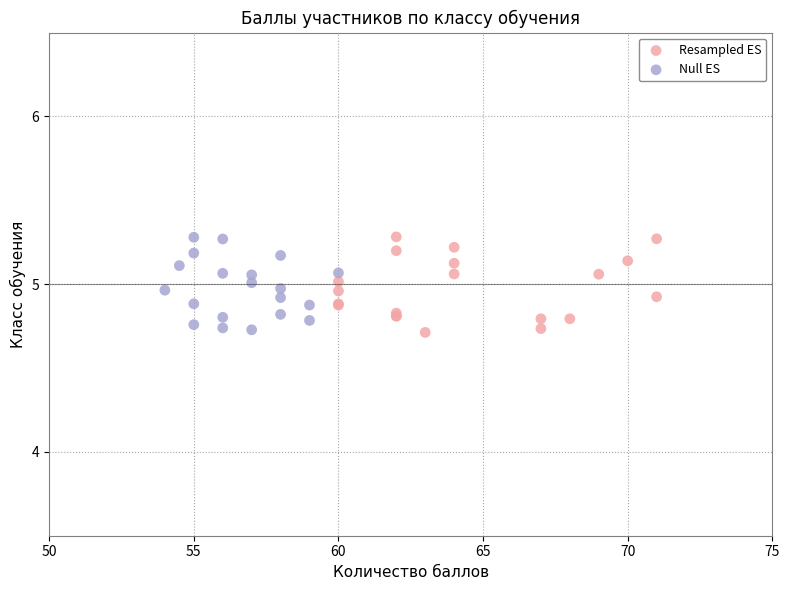

What are all the series names shown in the legend?

Resampled ES, Null ES